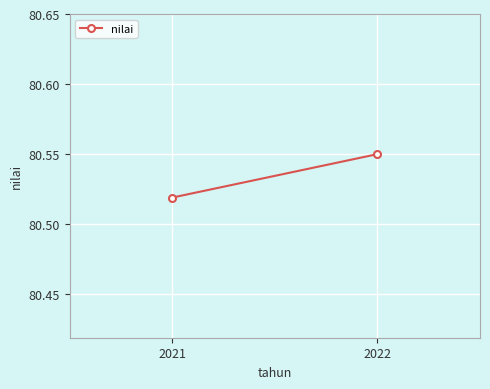

Reading right to left, transcribe all the data shown in this chart.

80.5	80.5